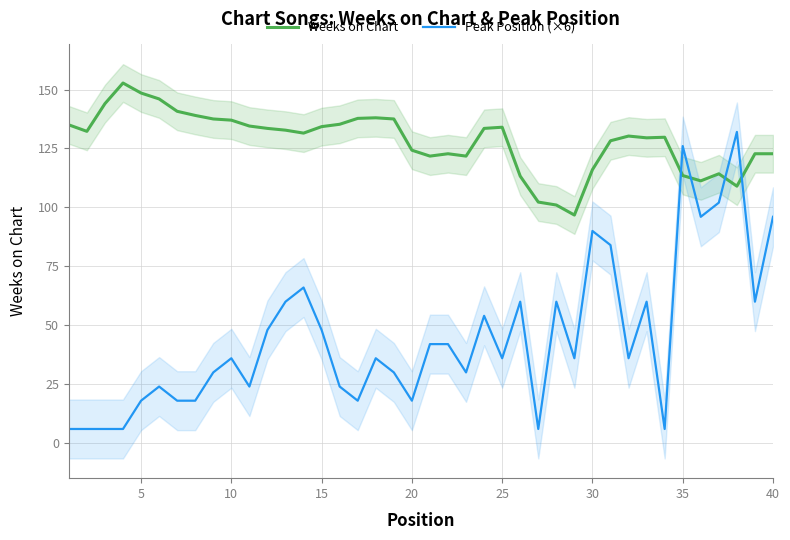

What is the highest value of the Peak Position (×6) series?

132.0